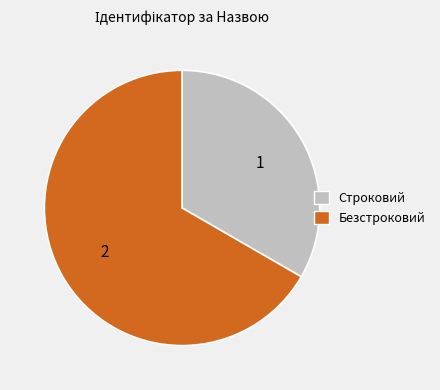

Rank the categories by value from highest to lowest.

Безстроковий, Строковий